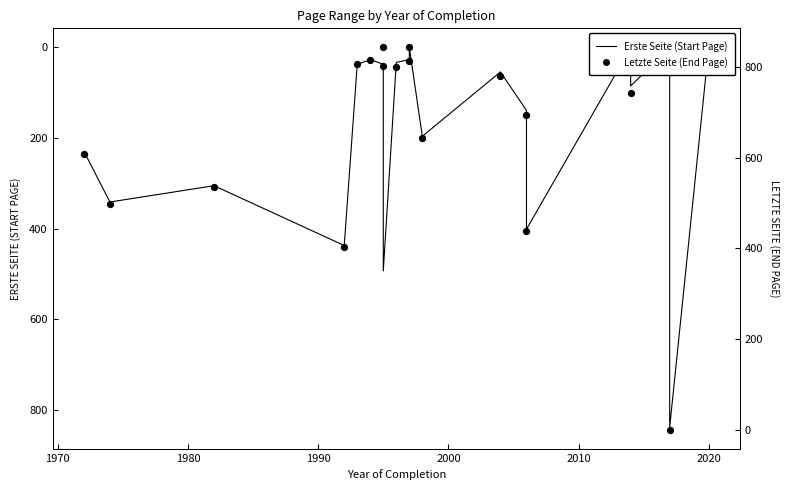

Is the value of Letzte Seite (End Page) at 2010 greater than the value of Erste Seite (Start Page) at 18?

No